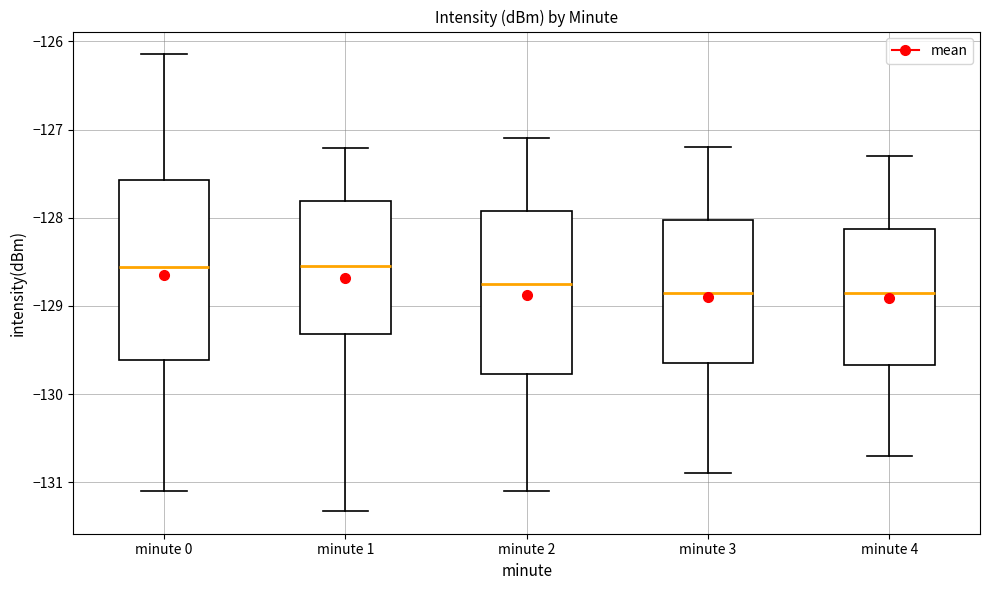

Reading left to right, transcribe this box plot: for each box, give where its median line is, the range the box spans, and where its two whiskers end, as read against the y-axis. The values are not printed on the chart, so give them approximately, as read against the axis.

minute 0: median -128.6, box -129.6 to -127.6, whiskers -131.1 to -126.1
minute 1: median -128.5, box -129.3 to -127.8, whiskers -131.3 to -127.2
minute 2: median -128.7, box -129.8 to -127.9, whiskers -131.1 to -127.1
minute 3: median -128.8, box -129.6 to -128.0, whiskers -130.9 to -127.2
minute 4: median -128.8, box -129.7 to -128.1, whiskers -130.7 to -127.3